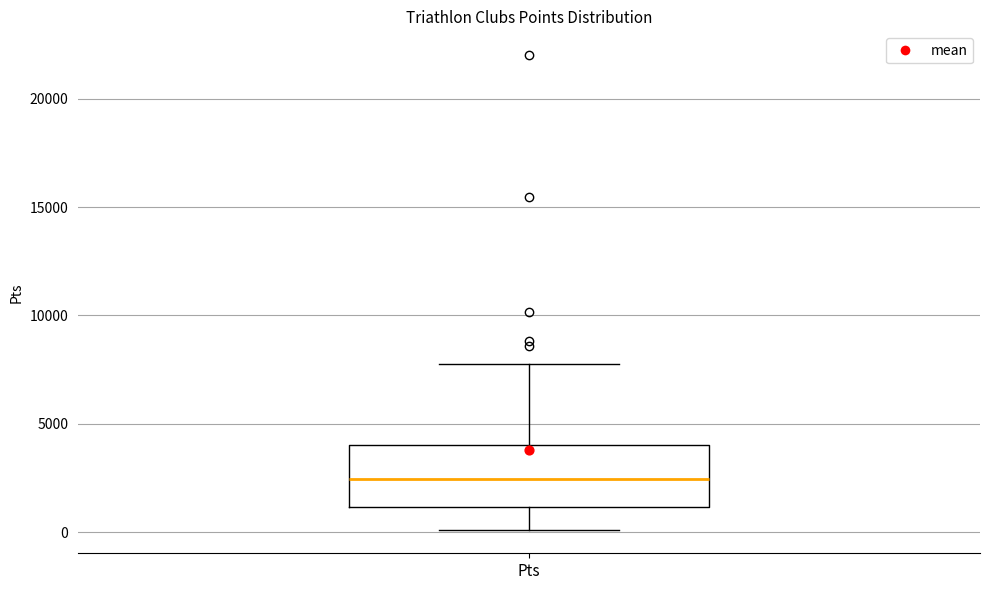

Read this box plot against the y-axis: the position of the median line, the range covered by the box, and the ends of both whiskers. The values are not printed on the chart, so give them approximately, as read against the axis.

median 2500, box 1000 to 4000, whiskers 0 to 7500